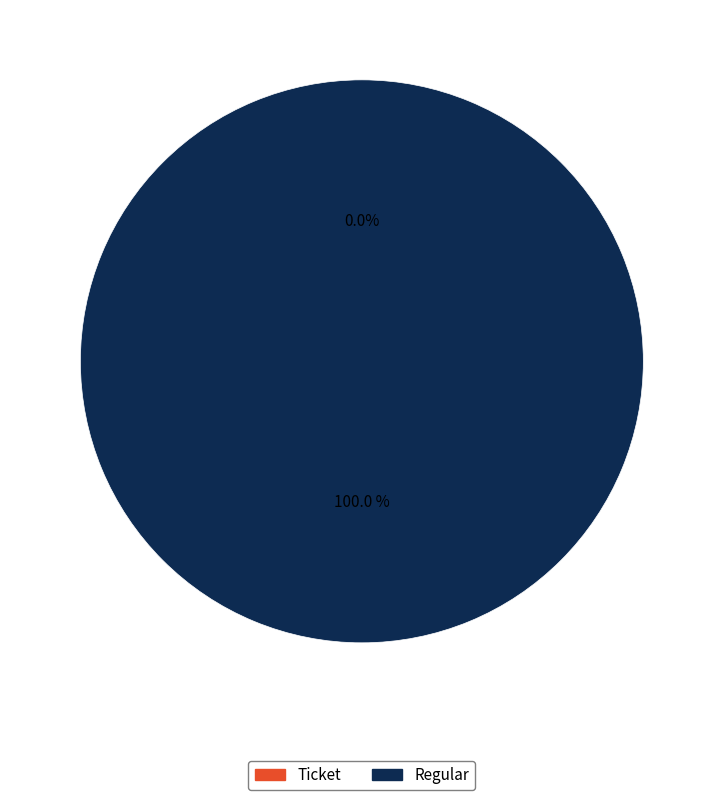

Which slice is the smallest?

Ticket